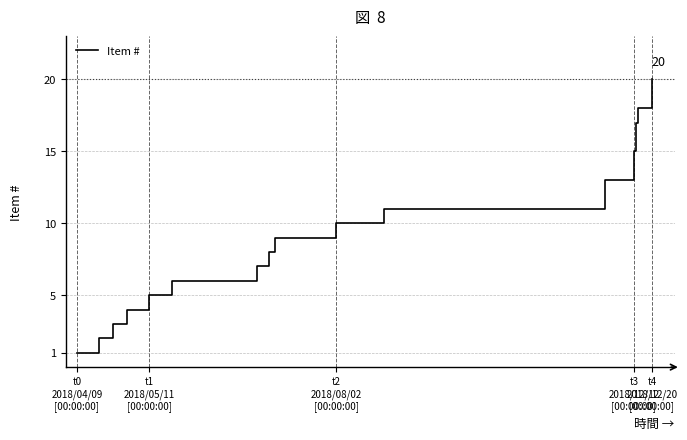

How many lines are shown in the chart?

1